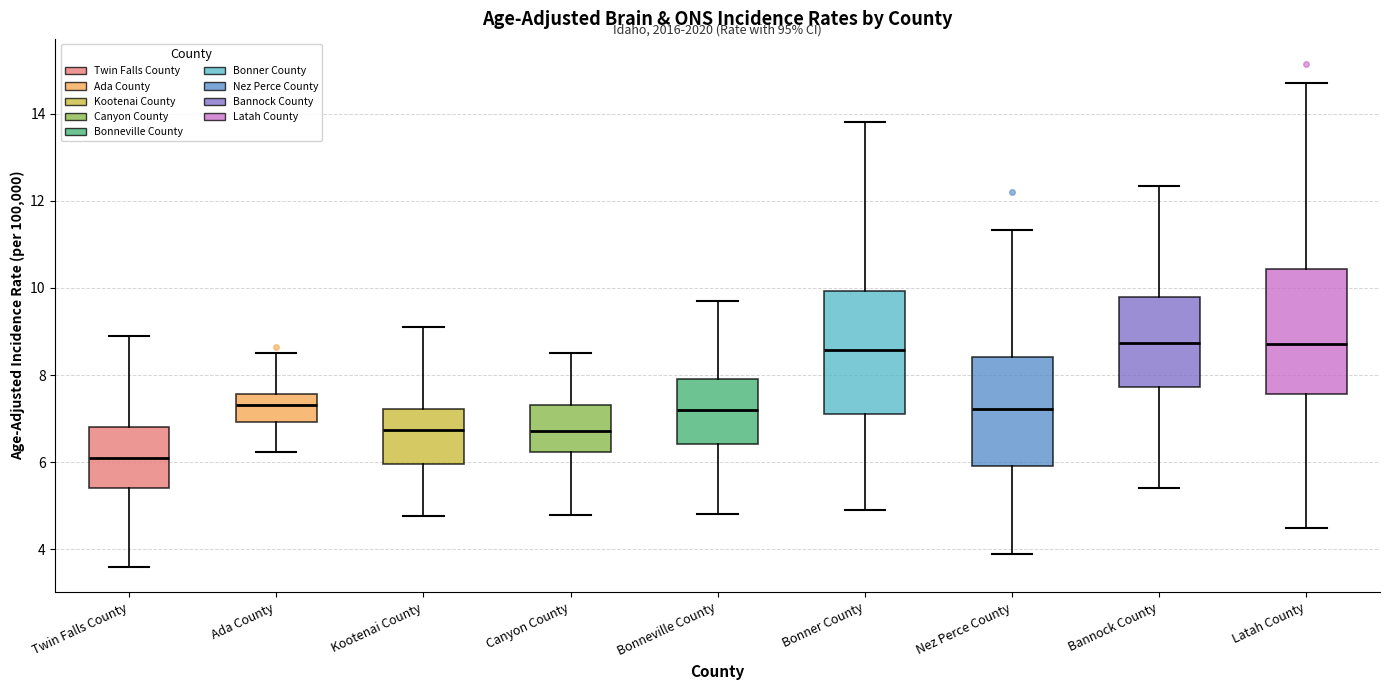

Reading left to right, read every box against the y-axis: the position of its median line, the range the box covers, and the ends of its whiskers. The values are not printed on the chart, so give them approximately, as read against the axis.

Twin Falls County: median 6.0, box 5.4 to 6.8, whiskers 3.6 to 9.0
Ada County: median 7.4, box 7.0 to 7.6, whiskers 6.2 to 8.6
Kootenai County: median 6.8, box 6.0 to 7.2, whiskers 4.8 to 9.2
Canyon County: median 6.8, box 6.2 to 7.4, whiskers 4.8 to 8.6
Bonneville County: median 7.2, box 6.4 to 8.0, whiskers 4.8 to 9.8
Bonner County: median 8.6, box 7.0 to 10.0, whiskers 5.0 to 13.8
Nez Perce County: median 7.2, box 6.0 to 8.4, whiskers 4.0 to 11.4
Bannock County: median 8.8, box 7.8 to 9.8, whiskers 5.4 to 12.4
Latah County: median 8.8, box 7.6 to 10.4, whiskers 4.6 to 14.8